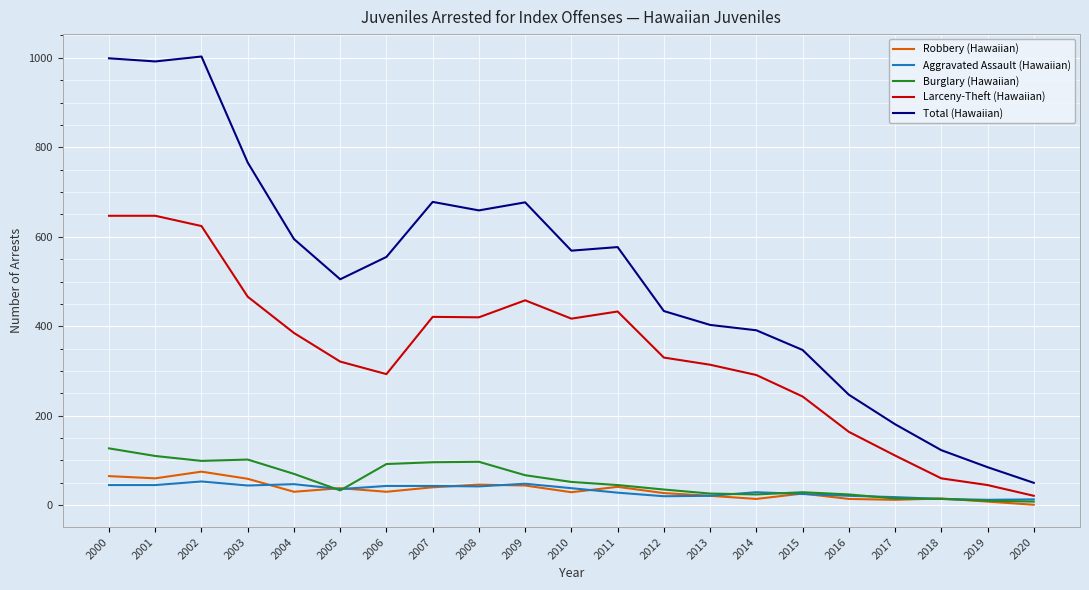

The Robbery (Hawaiian) series shows 65 at 2000. True or false?

True